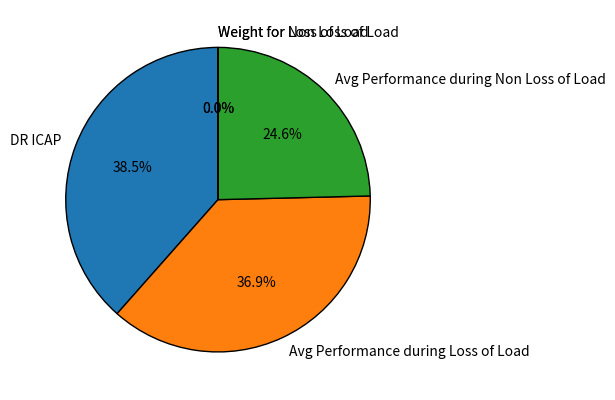

To the nearest percent, what is the difference between the largest and smallest slice percentages?

38%